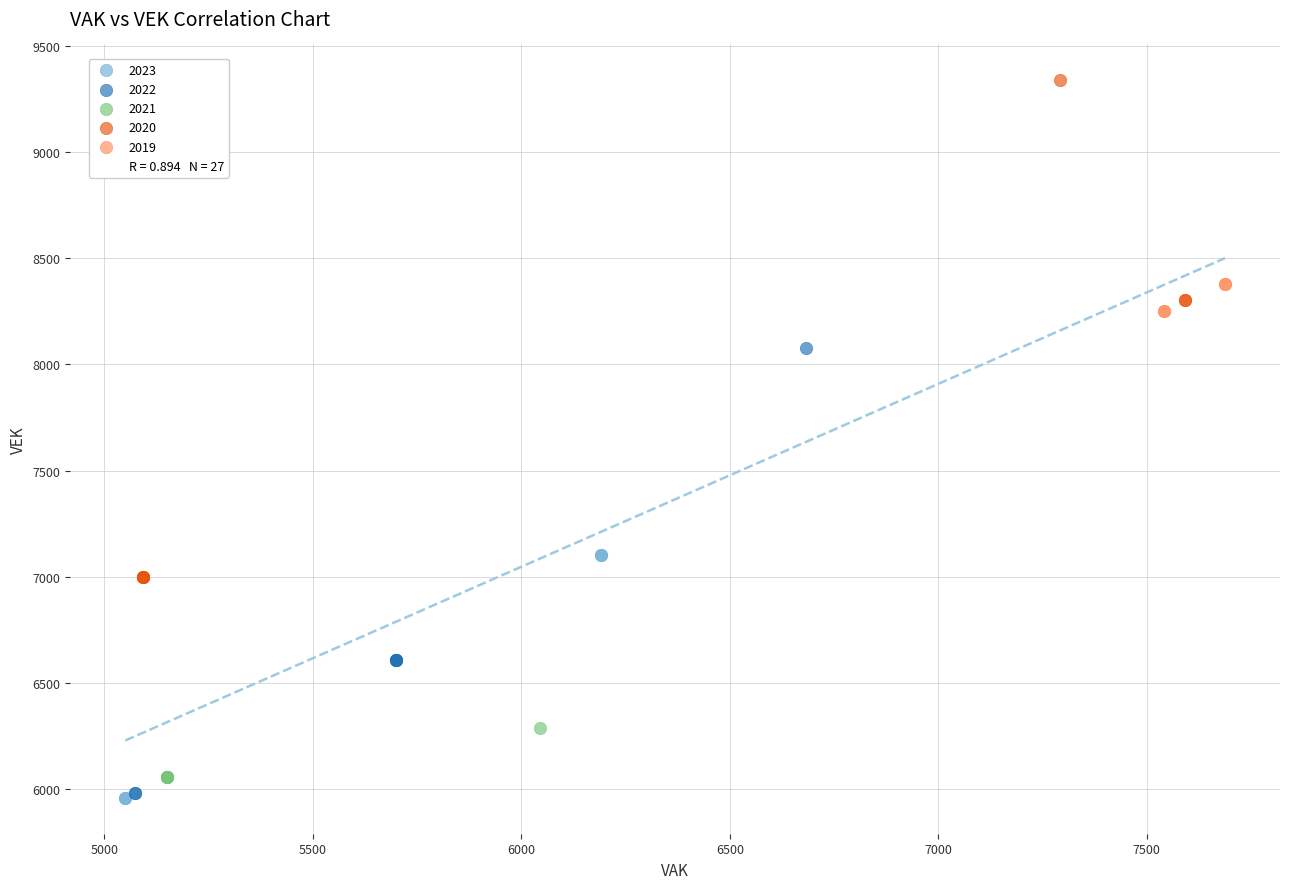

Which series has the largest Y range (max minus min)?

2020